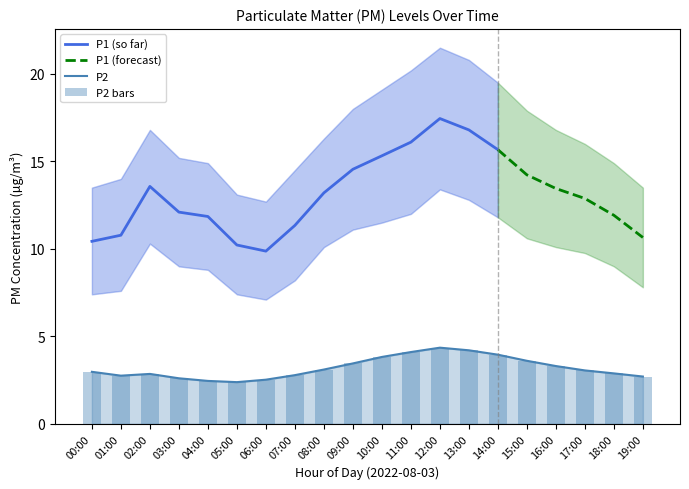

What is the minimum value for P1 (so far)?

9.9